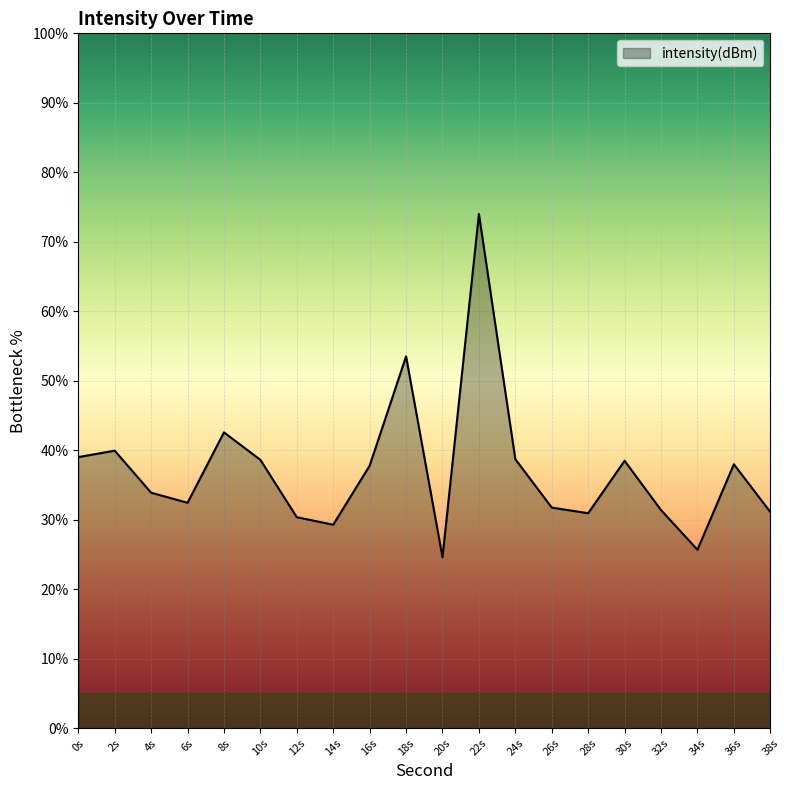

Which label corresponds to the smallest value in the chart?

20s